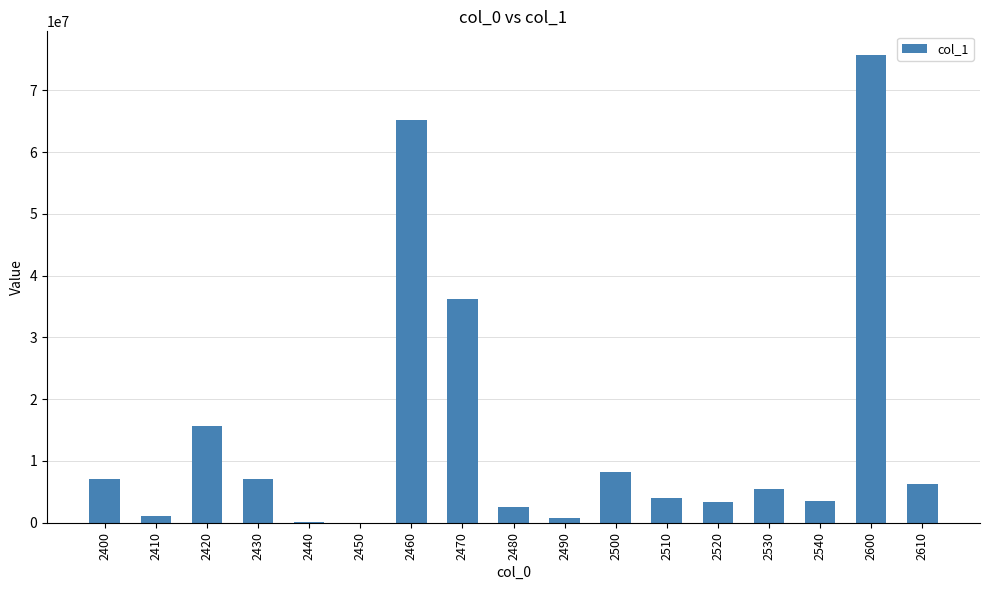

Between 2440 and 2520, which is larger?

2520